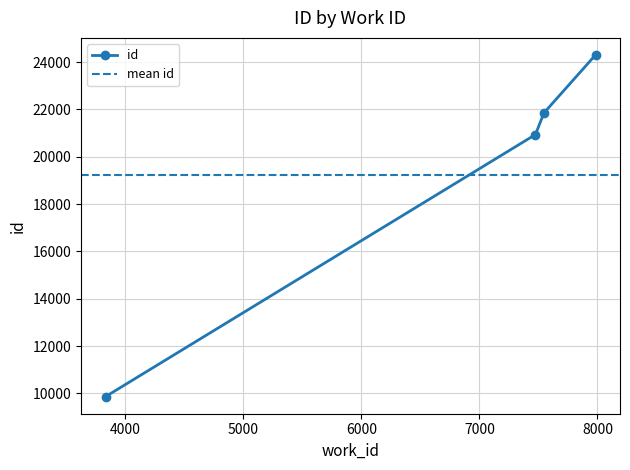

Reading left to right, transcribe all the data shown in this chart.

3834=9866	7475=20937	7548=21856	7984=24300